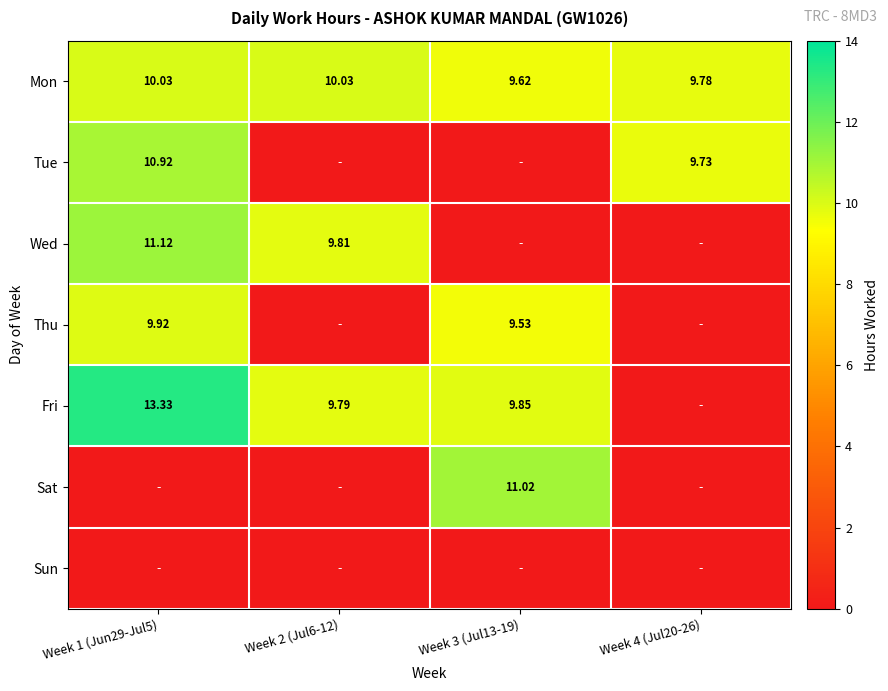

What is the difference between the second highest and second lowest values in the Thu series?

9.5